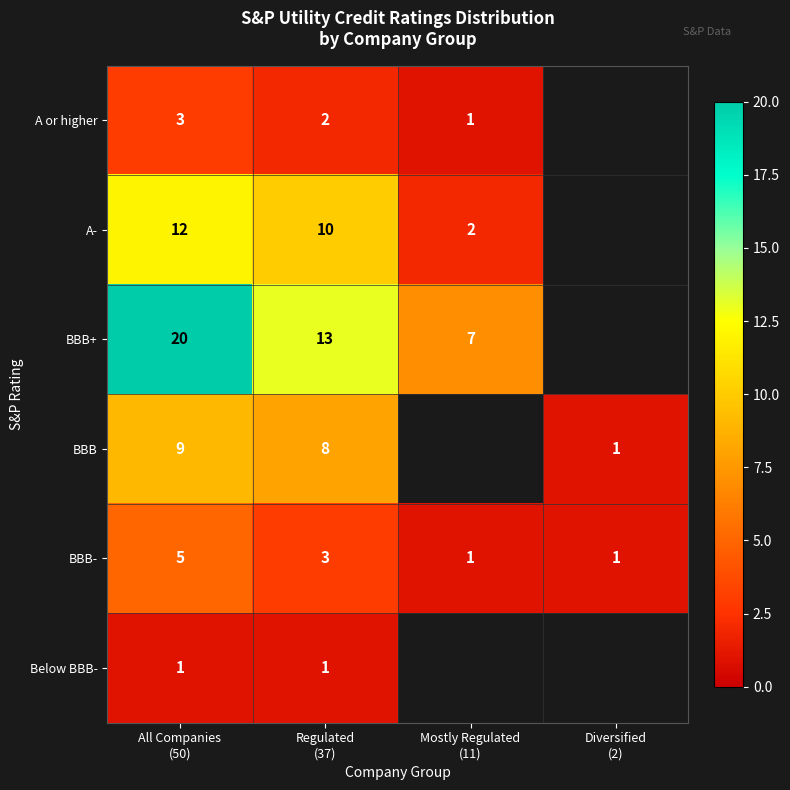

Count the number of data series in this chart.

6